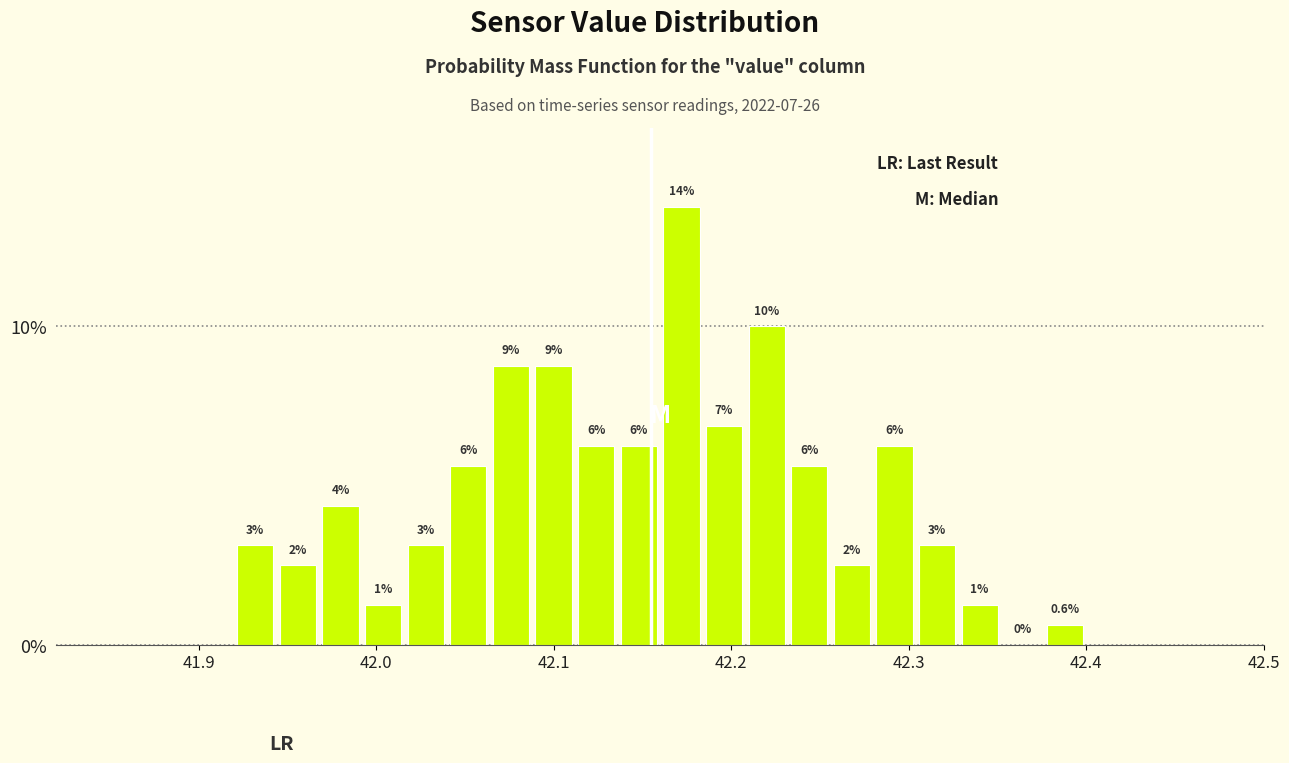

Read against the x-axis, roughly where is the centre of the tallest bar?

42.17